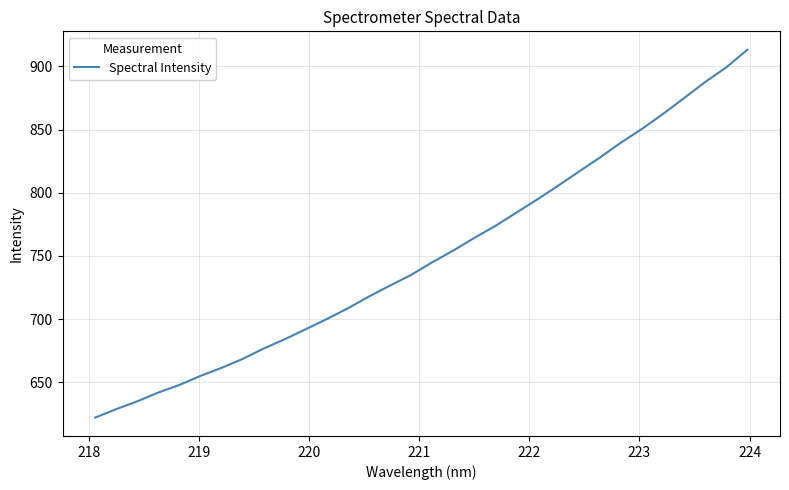

What is the minimum value shown in the chart?

622.1